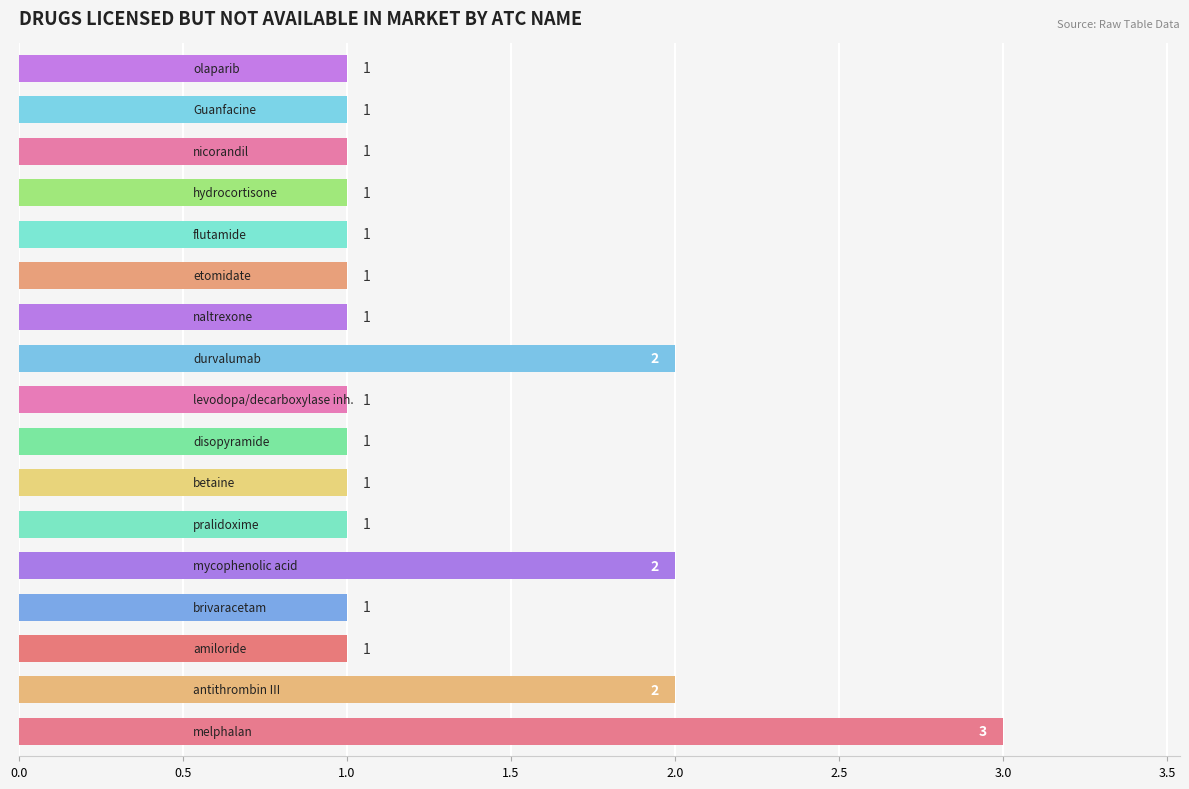

Count the values in the range 1 to 2.

16